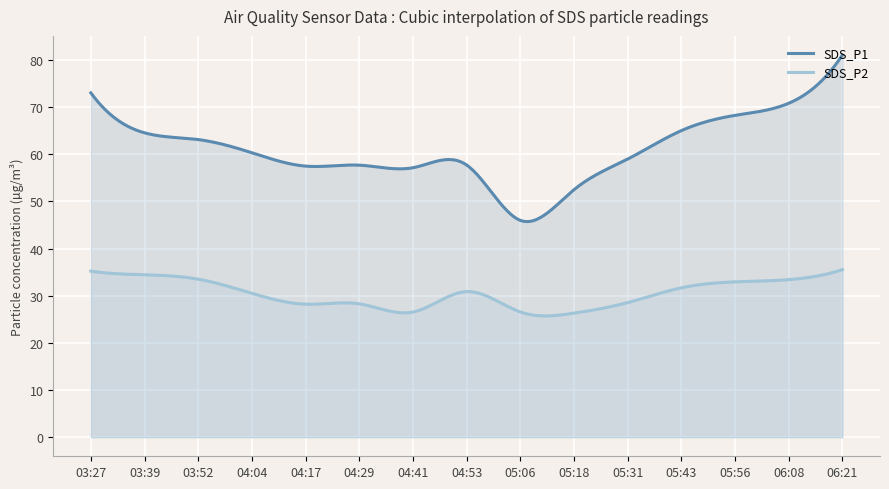

Between 03:39 and 05:43, which series saw the biggest shift?

SDS_P2